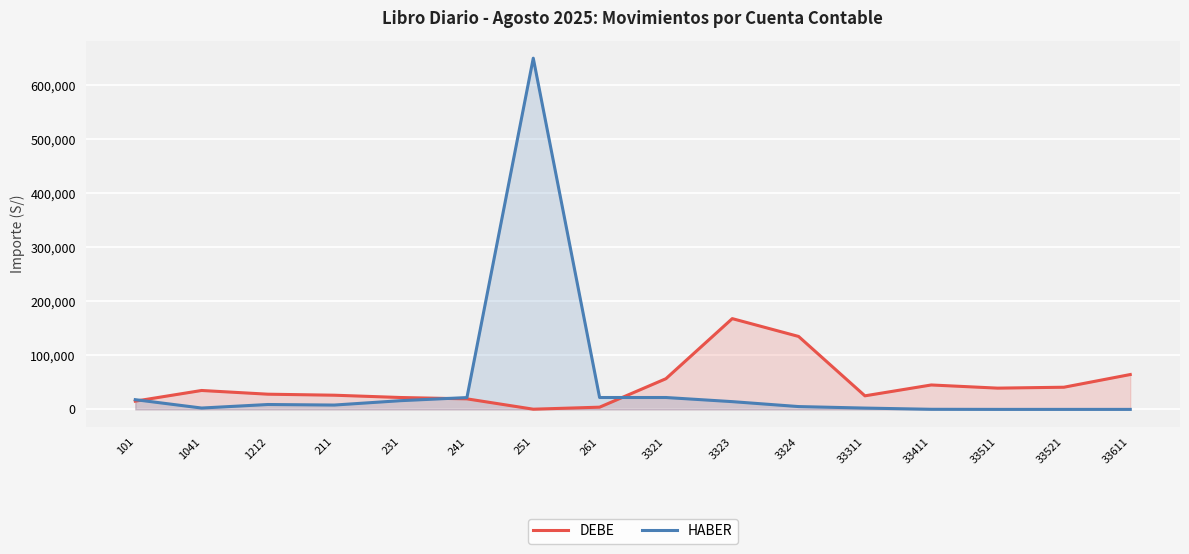

How many lines are shown in the chart?

2